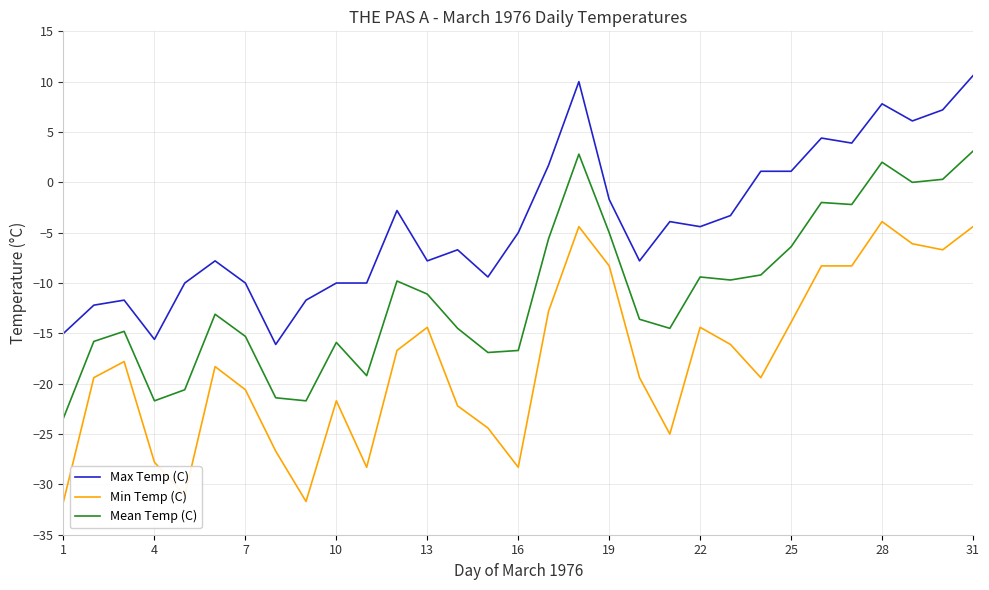

How many lines are shown in the chart?

3